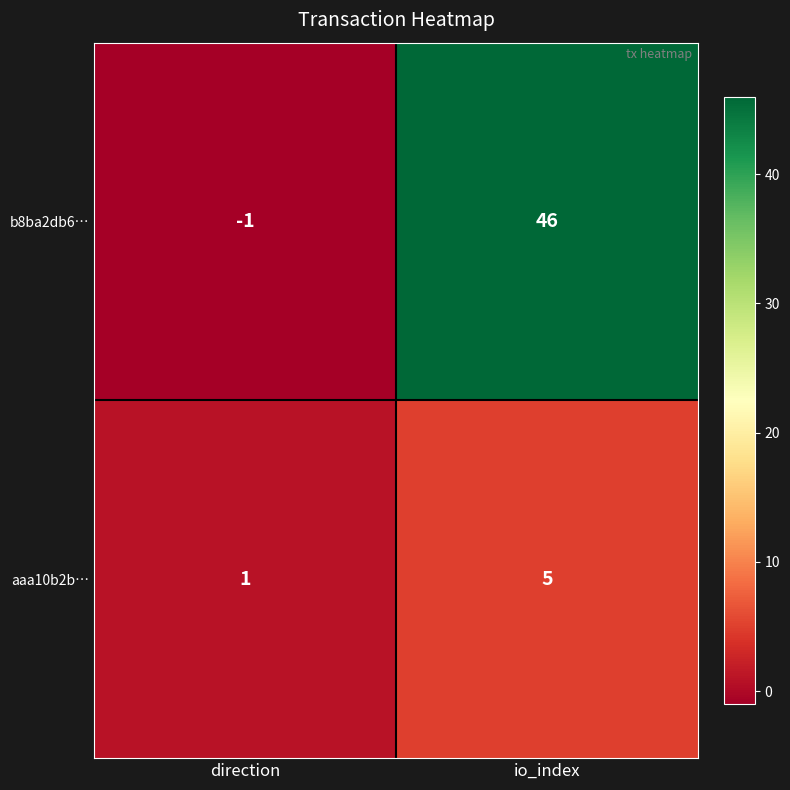

Rank the series by their maximum value, from highest to lowest.

b8ba2db6…, aaa10b2b…